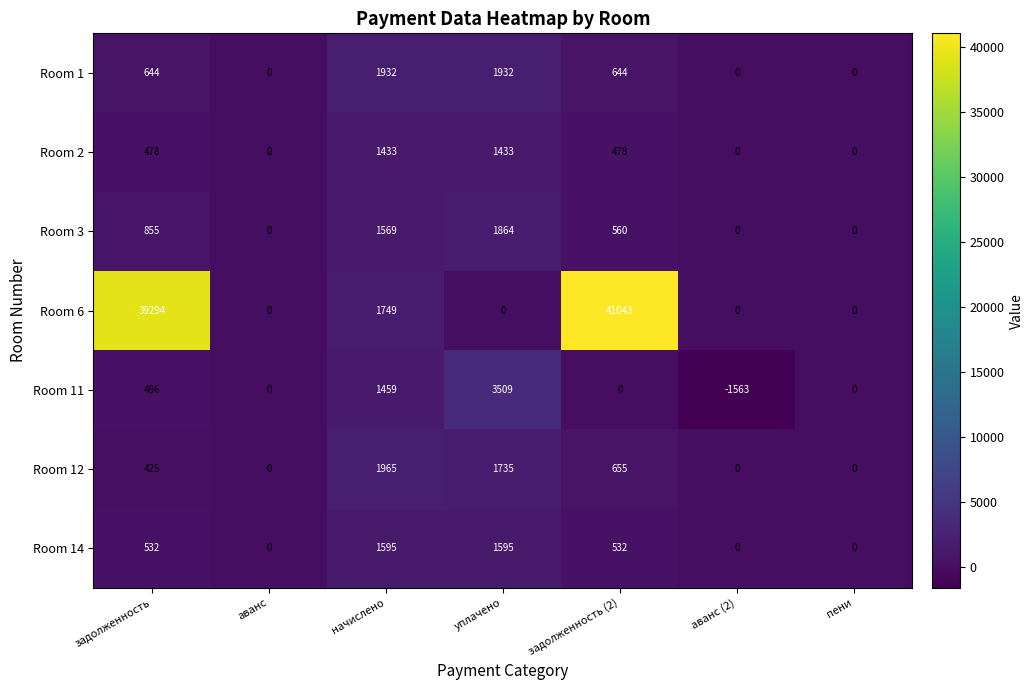

What is the sum of the Room 14 values at задолженность and пени?

532